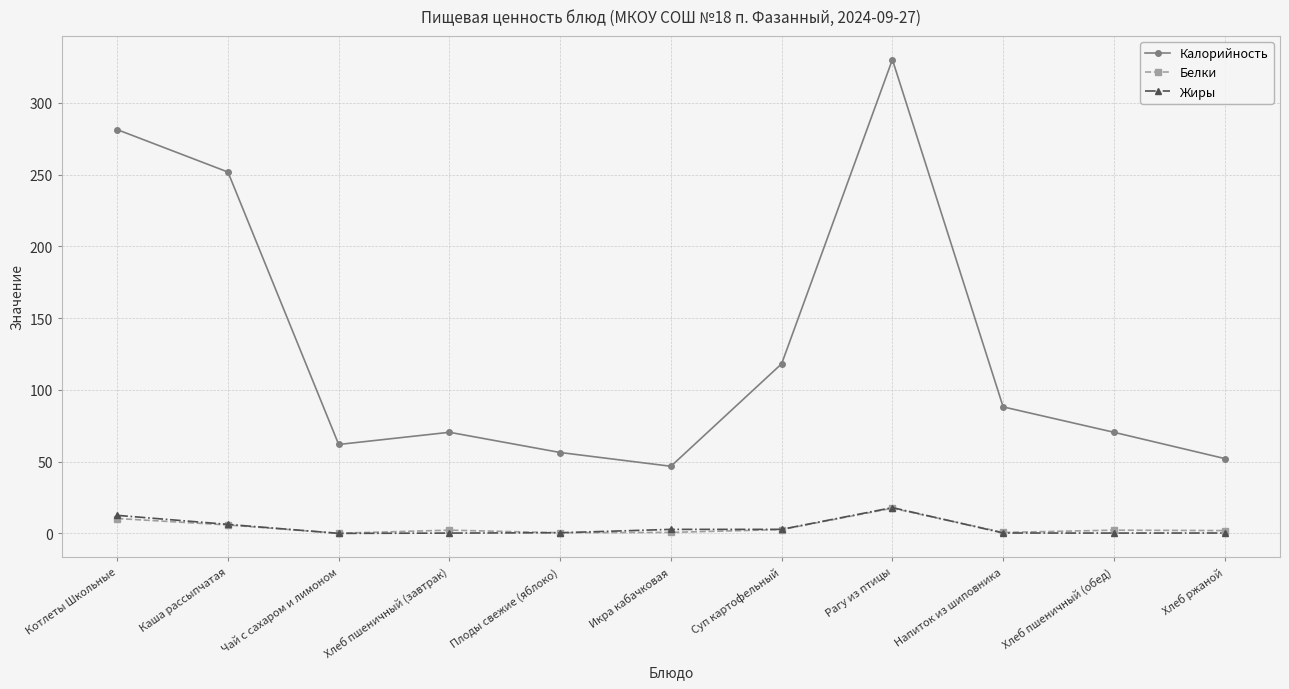

How many categories are shown in the chart?

11